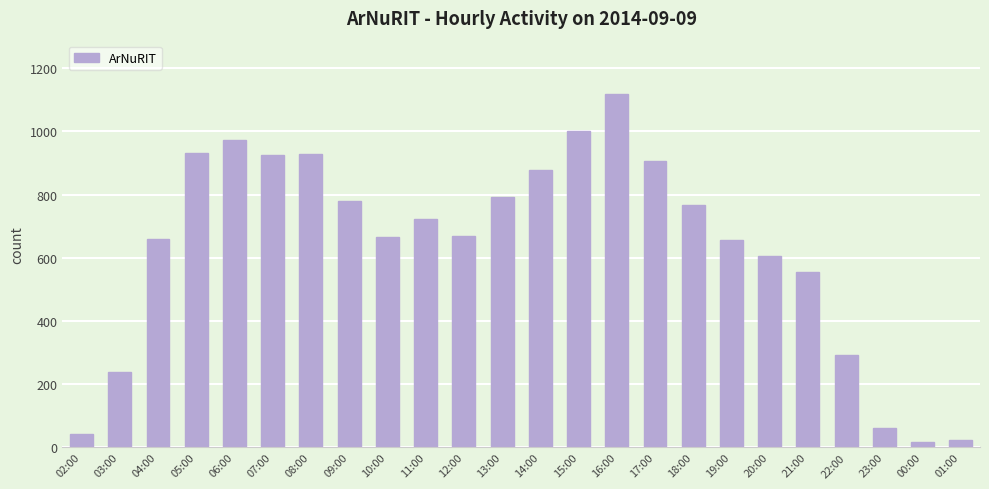

The chart shows a value of 241 at 18:00. True or false?

False